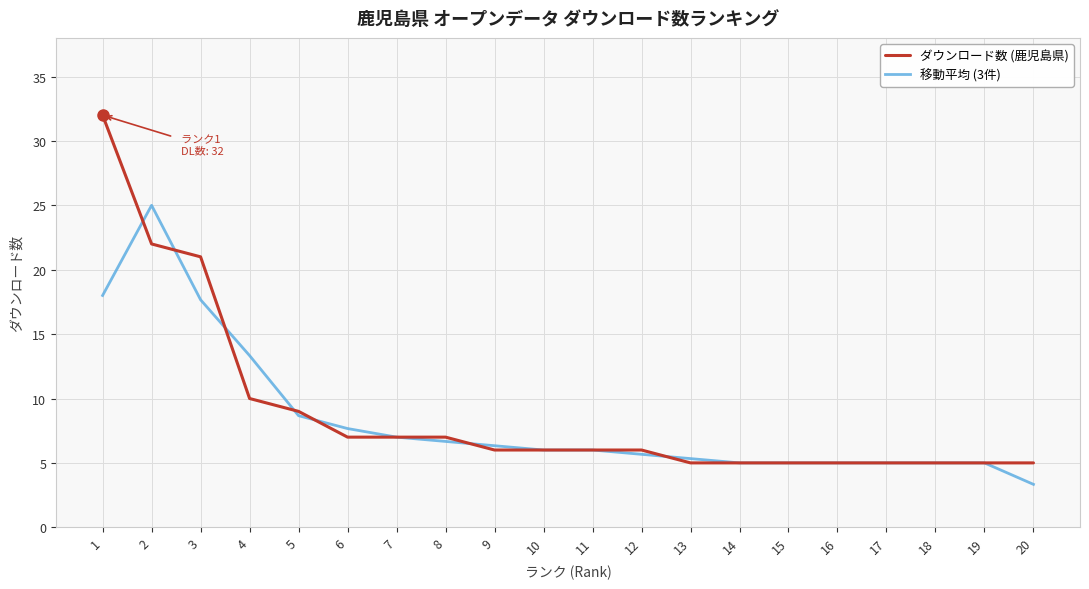

Reading right to left, extract all data points from this chart.

ダウンロード数 (鹿児島県): 20=5.0	19=5.0	18=5.0	17=5.0	16=5.0	15=5.0	14=5.0	13=5.0	12=6.0	11=6.0	10=6.0	9=6.0	8=7.0	7=7.0	6=7.0	5=9.0	4=10.0	3=21.0	2=22.0	1=32.0
移動平均 (3件): 20=3.3	19=5.0	18=5.0	17=5.0	16=5.0	15=5.0	14=5.0	13=5.3	12=5.7	11=6.0	10=6.0	9=6.3	8=6.7	7=7.0	6=7.7	5=8.7	4=13.3	3=17.7	2=25.0	1=18.0